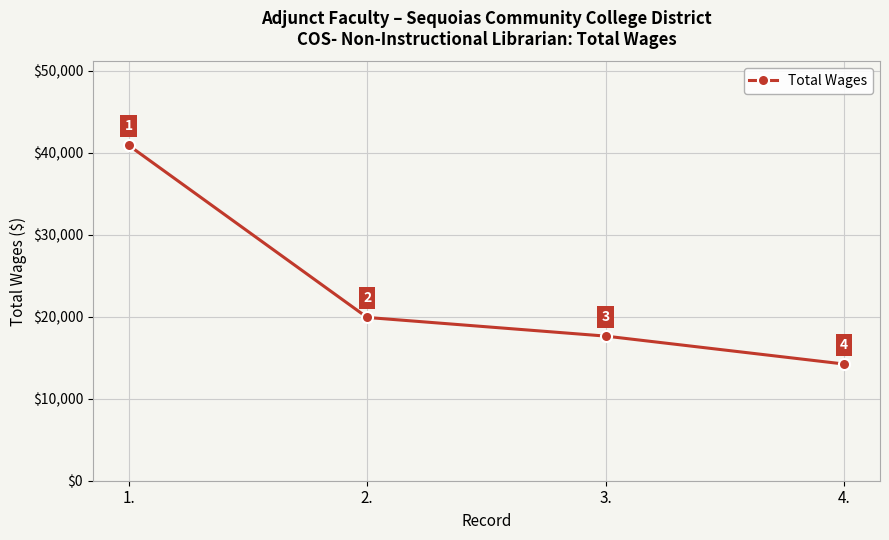

How many distinct data groups are displayed?

1